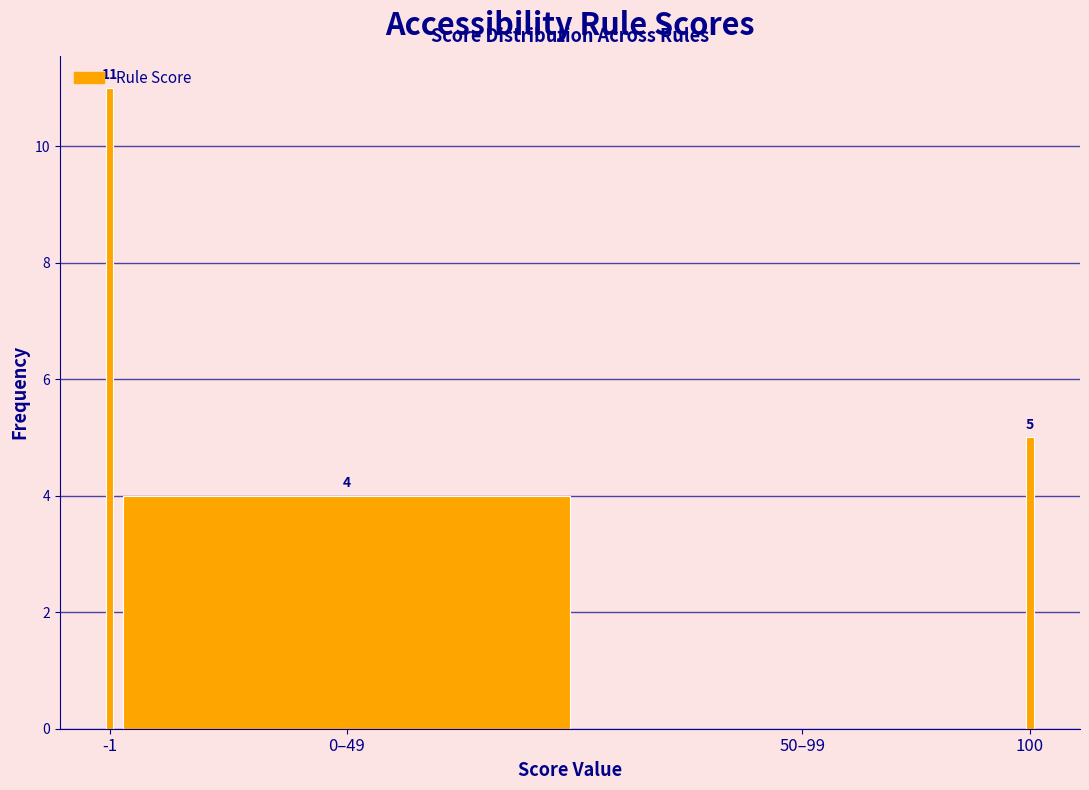

Where is the data nearest to the value 5?

100